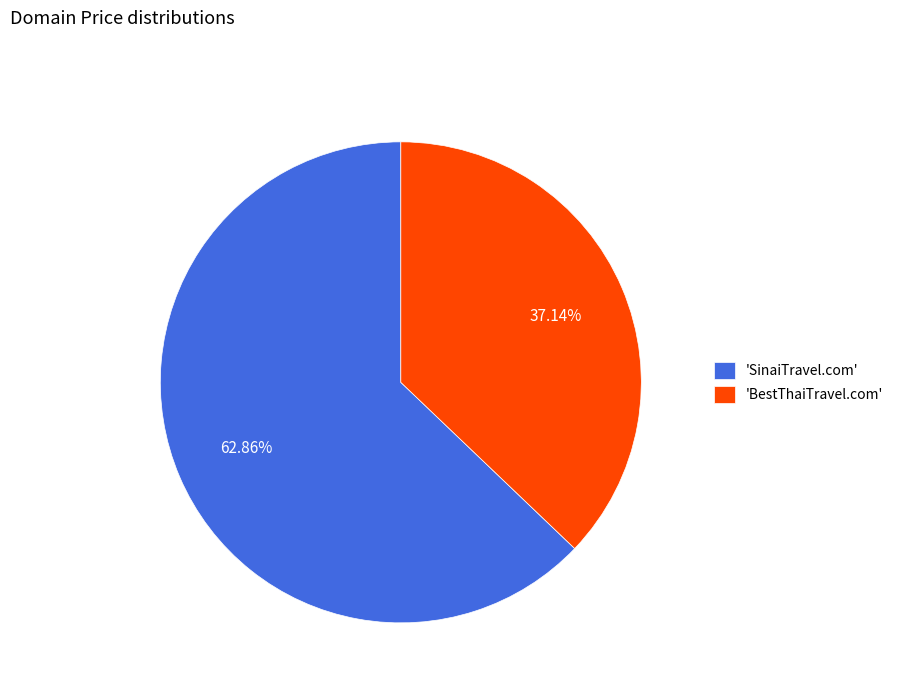

Rank the categories by value from lowest to highest.

'BestThaiTravel.com', 'SinaiTravel.com'